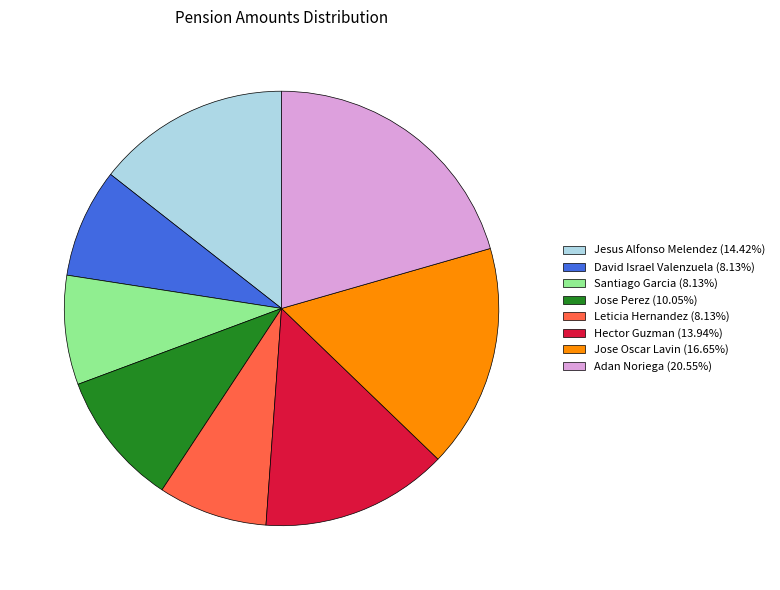

How many segments does this pie chart have?

8